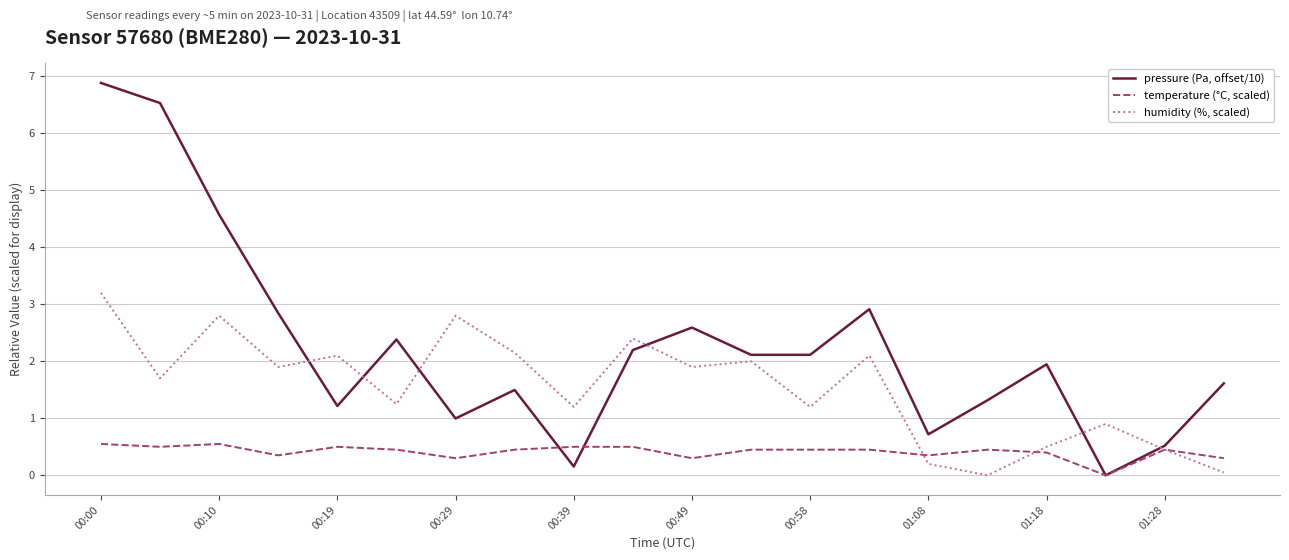

How many interior local peaks does the humidity (%, scaled) series have?

7